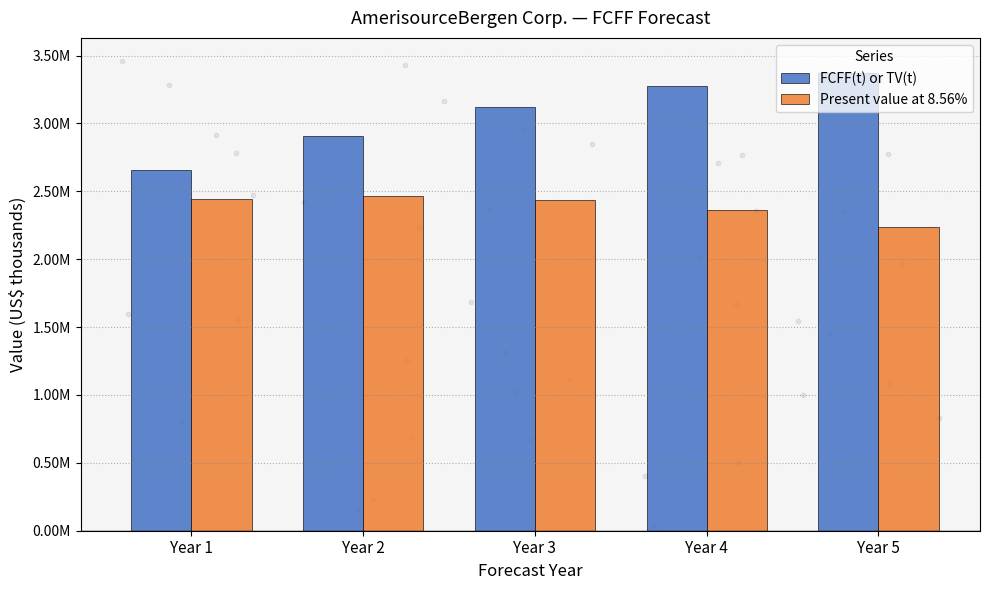

What are all the series names shown in the legend?

FCFF(t) or TV(t), Present value at 8.56%